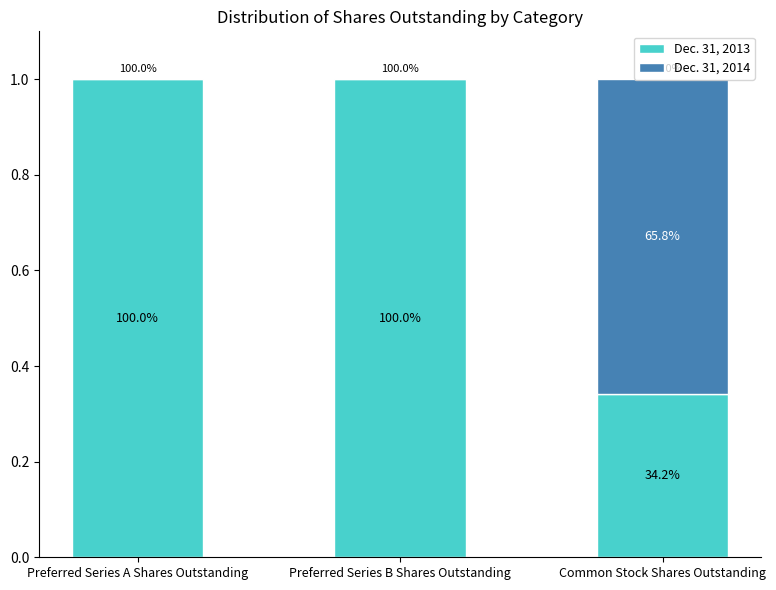

The value of Dec. 31, 2013 at Preferred Series B Shares Outstanding is 1.0. True or false?

True